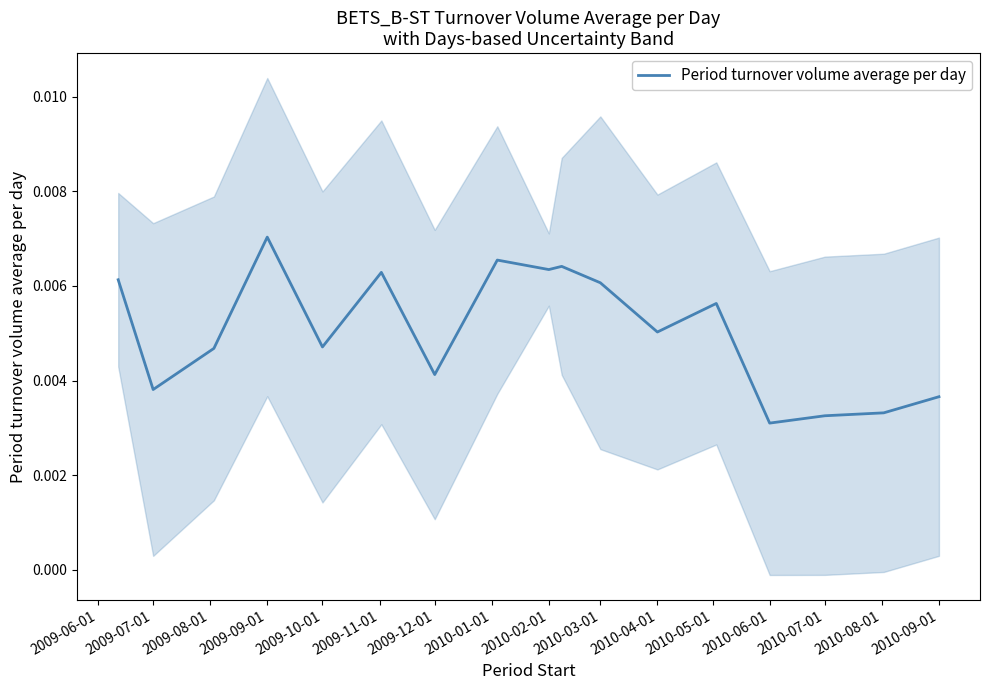

At which label does Period turnover volume average per day reach its peak?

2009-09-01